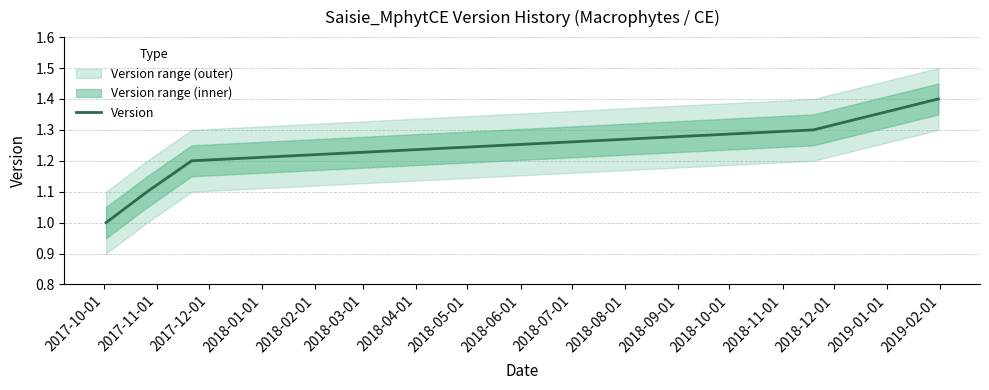

Reading right to left, transcribe all the data shown in this chart.

1.4	1.3	1.2	1.1	1.0